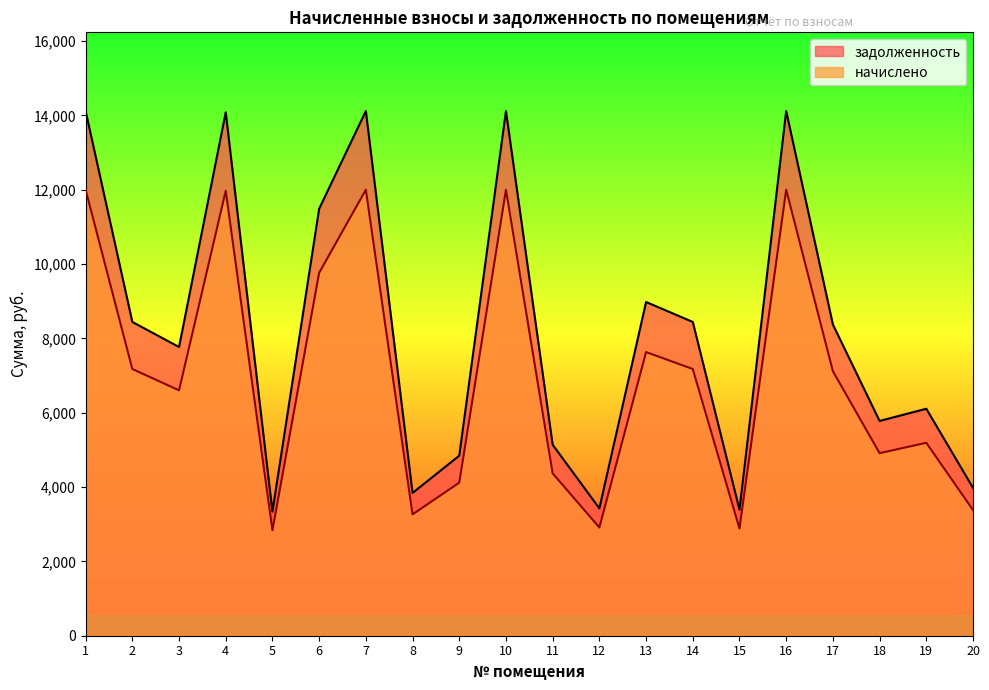

What is the maximum value for начислено?

12000.0